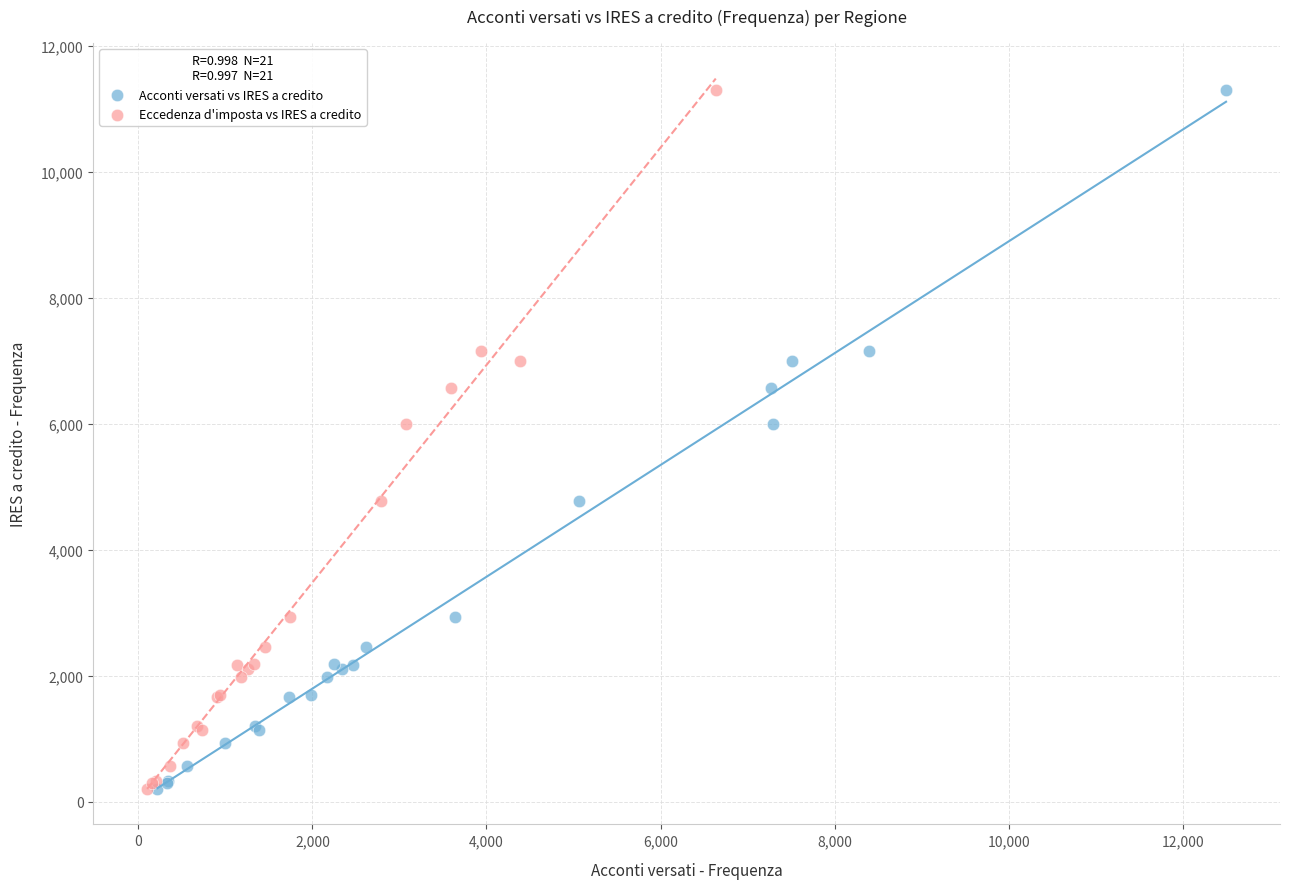

What are all the series names shown in the legend?

Acconti versati vs IRES a credito, Eccedenza d'imposta vs IRES a credito